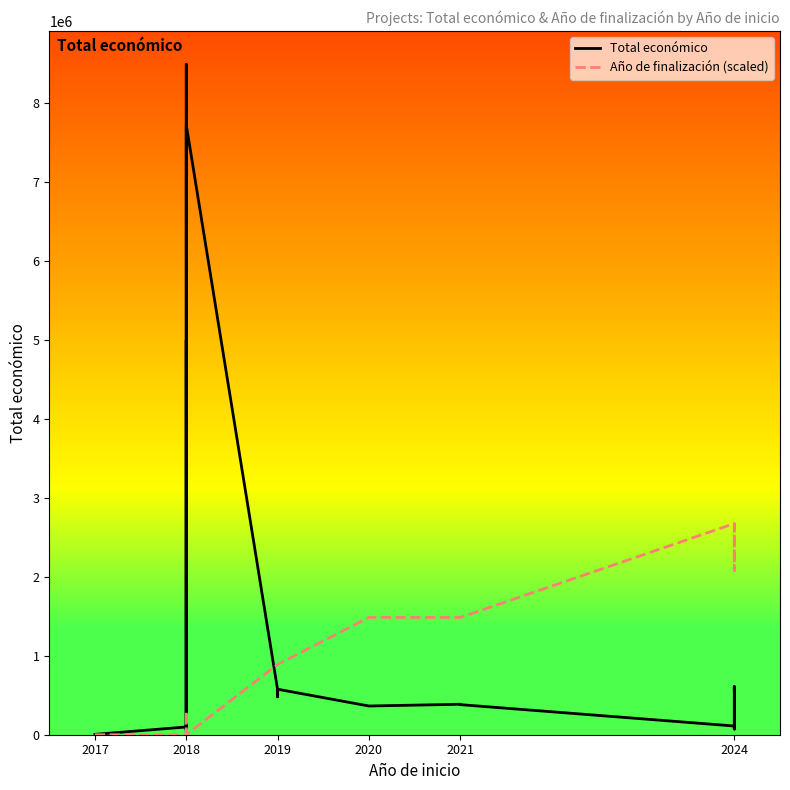

Which series has the largest total across all categories?

Total económico